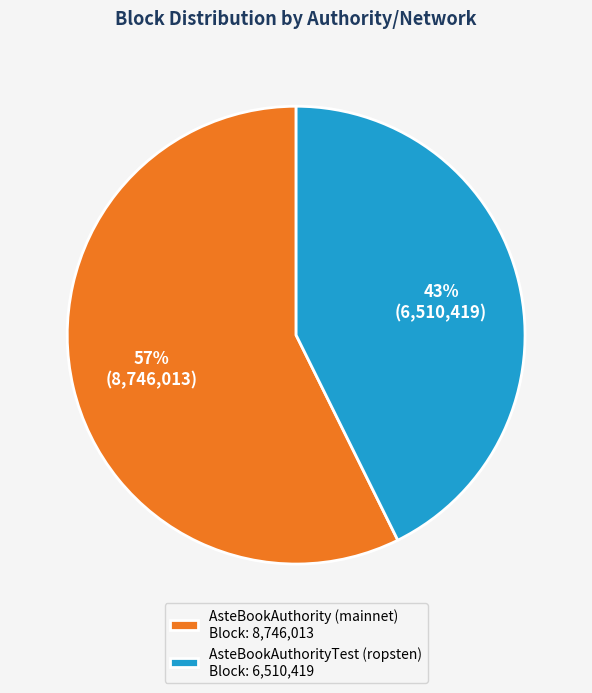

To the nearest percent, what portion does AsteBookAuthority (mainnet) represent?

57%